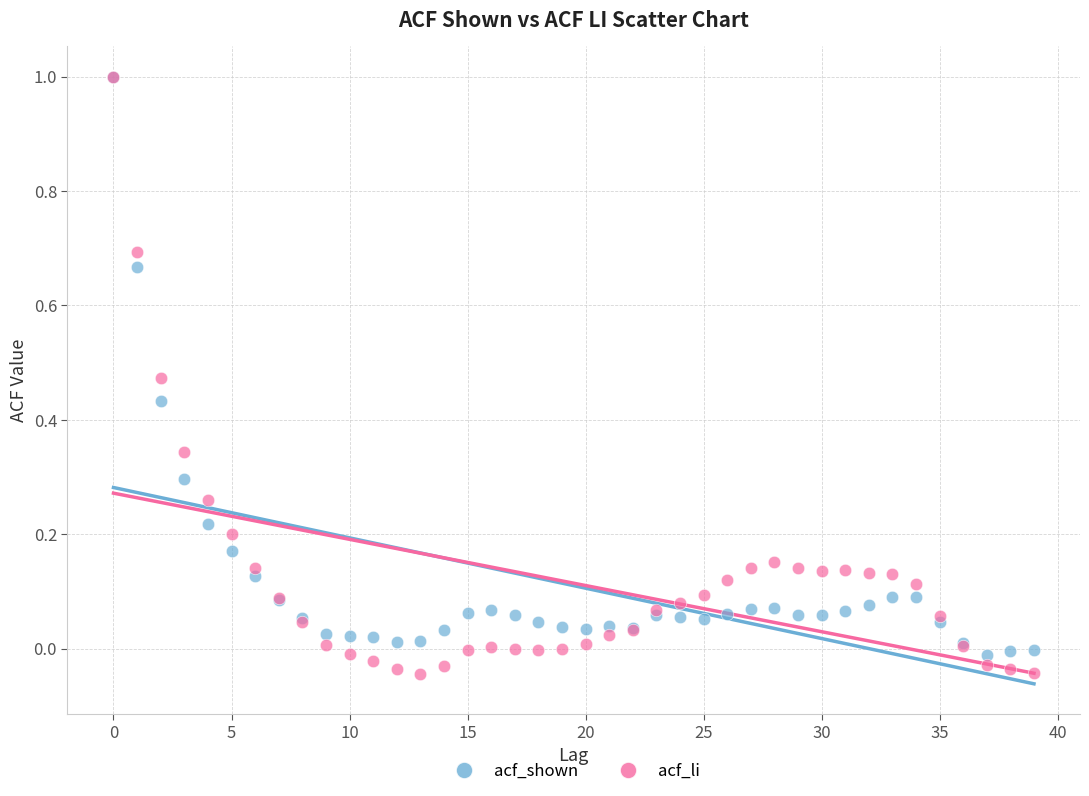

Which series has the widest spread of Y values?

acf_li